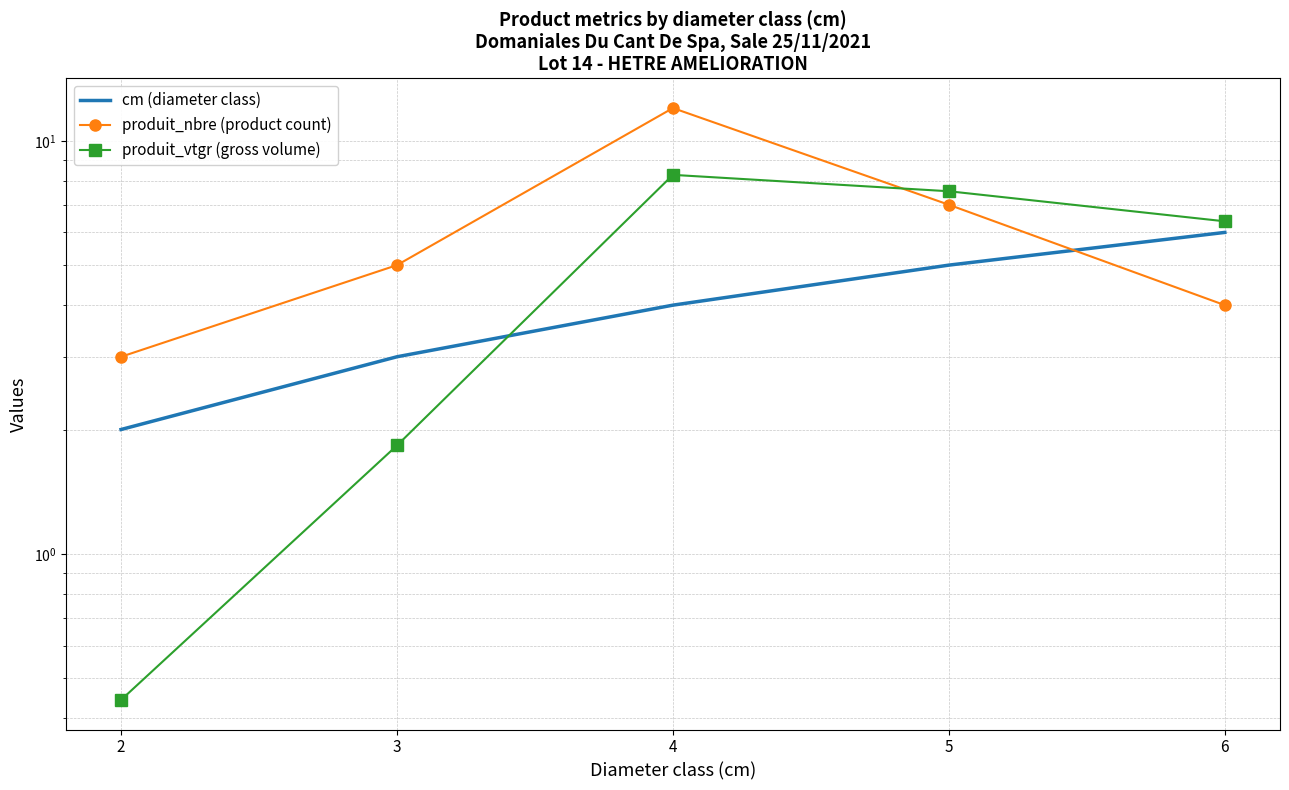

What are all the series names shown in the legend?

cm (diameter class), produit_nbre (product count), produit_vtgr (gross volume)